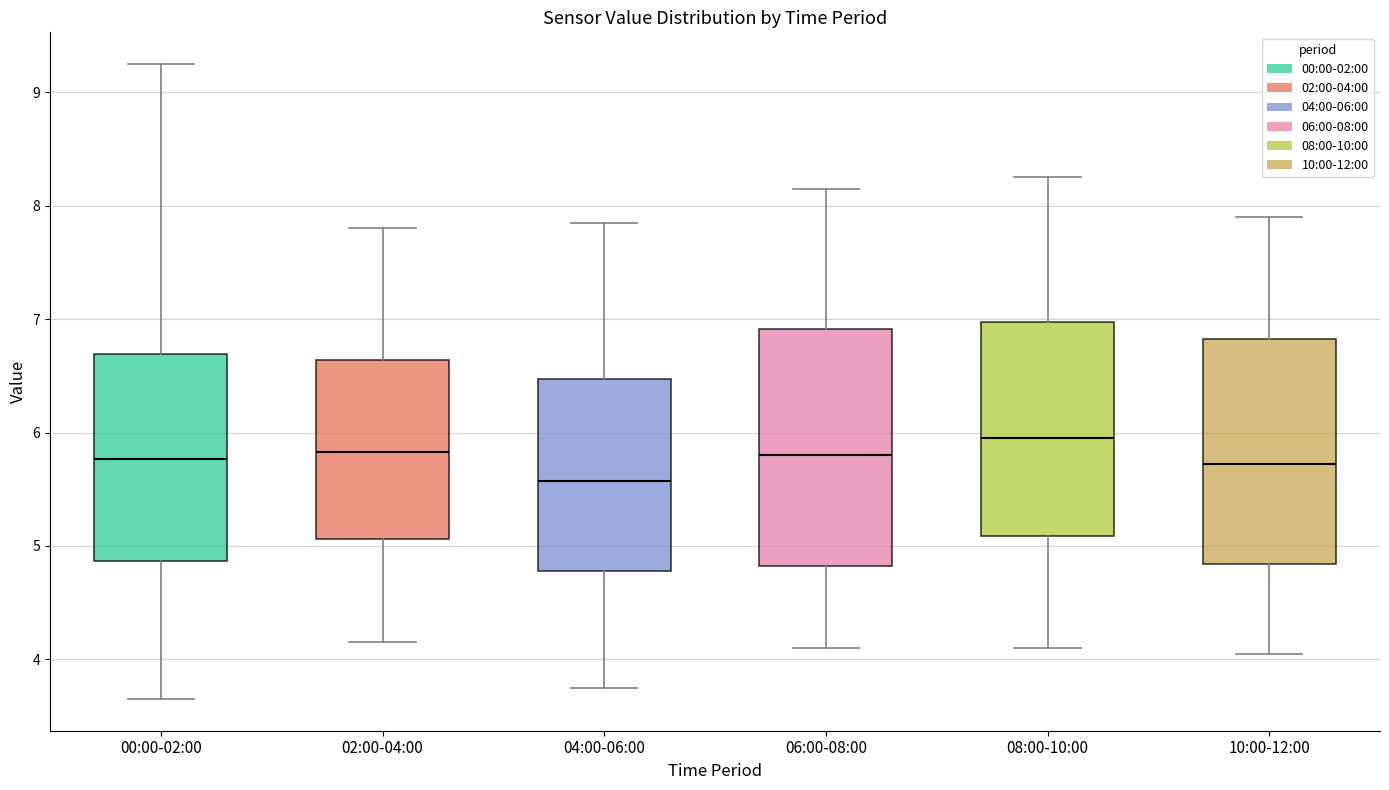

Reading left to right, read every box against the y-axis: the position of its median line, the range the box covers, and the ends of its whiskers. The values are not printed on the chart, so give them approximately, as read against the axis.

00:00-02:00: median 5.8, box 4.9 to 6.7, whiskers 3.7 to 9.3
02:00-04:00: median 5.8, box 5.1 to 6.6, whiskers 4.2 to 7.8
04:00-06:00: median 5.6, box 4.8 to 6.5, whiskers 3.8 to 7.9
06:00-08:00: median 5.8, box 4.8 to 6.9, whiskers 4.1 to 8.2
08:00-10:00: median 6.0, box 5.1 to 7.0, whiskers 4.1 to 8.3
10:00-12:00: median 5.7, box 4.8 to 6.8, whiskers 4.1 to 7.9